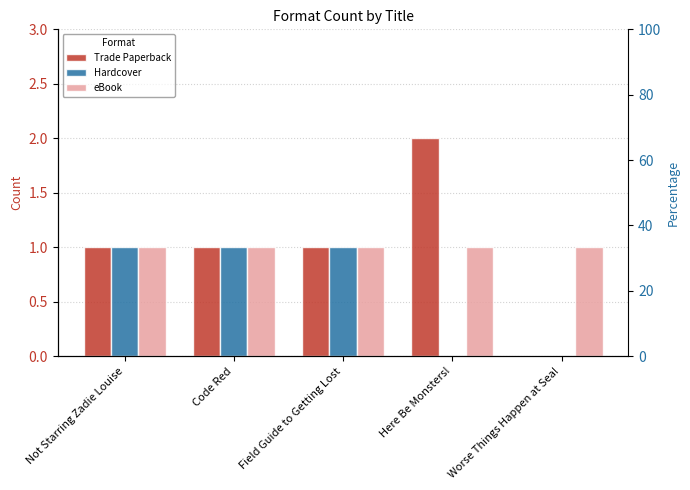

What is the maximum value for eBook?

1